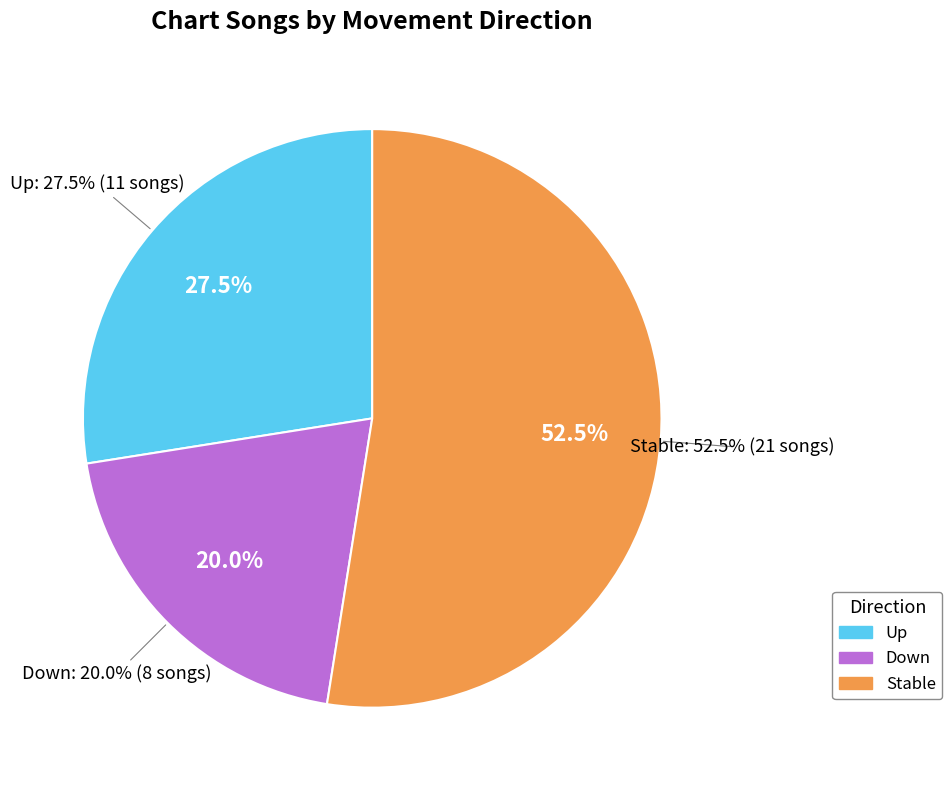

Which has a higher value, up or down?

up